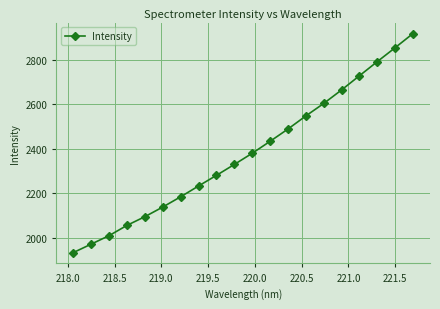

What is the minimum value shown in the chart?

1934.1